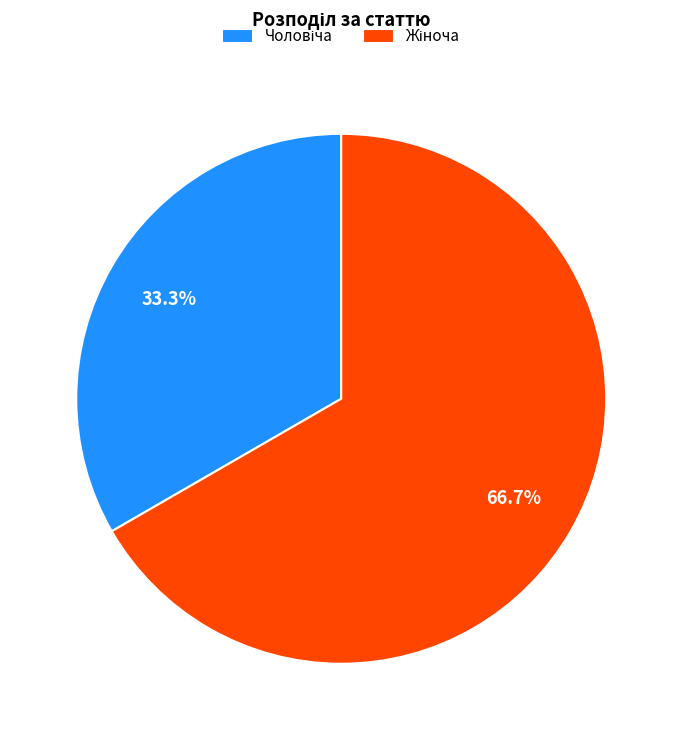

Does any single category account for the majority?

Yes